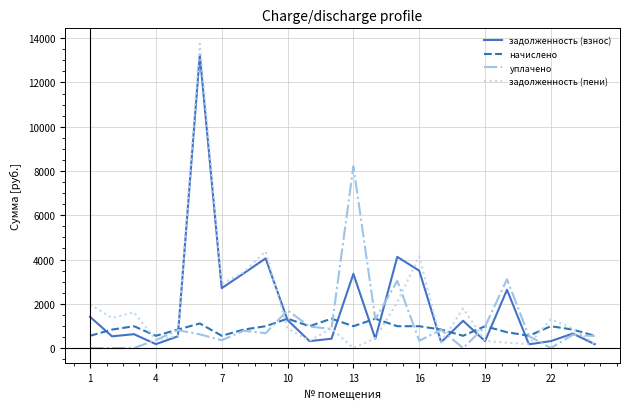

Which series has the largest range (max minus min)?

задолженность (пени)